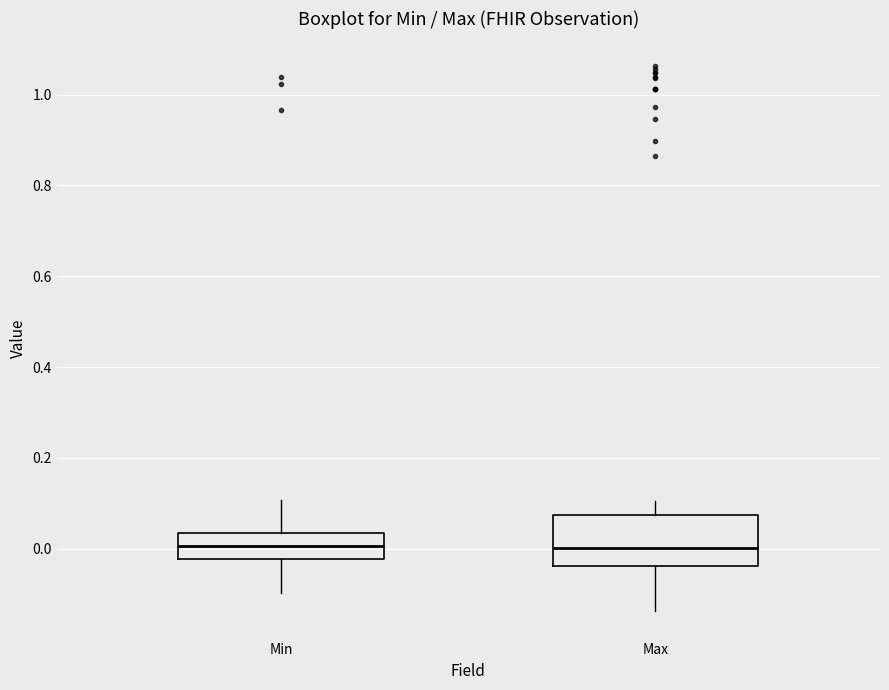

Reading left to right, transcribe this box plot: for each box, give where its median line is, the range the box spans, and where its two whiskers end, as read against the y-axis. The values are not printed on the chart, so give them approximately, as read against the axis.

Min: median 0.00, box -0.02 to 0.04, whiskers -0.10 to 0.10
Max: median 0.00, box -0.04 to 0.08, whiskers -0.14 to 0.10